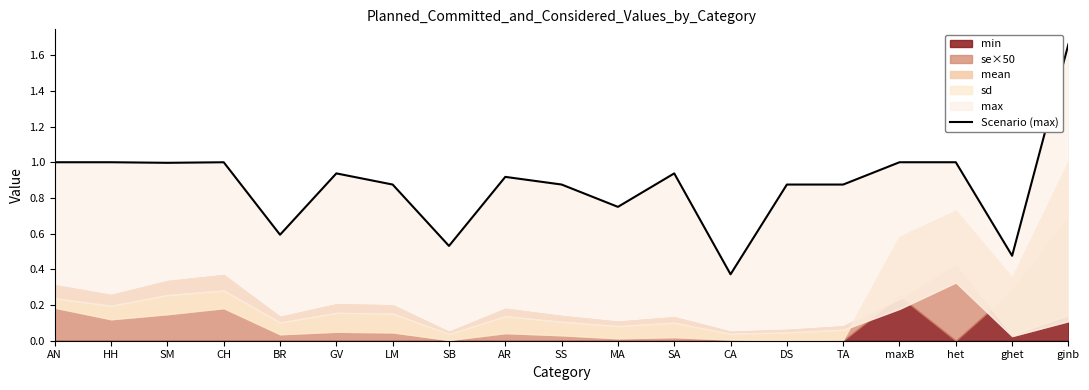

What is the label of the 11th point from the left?

MA